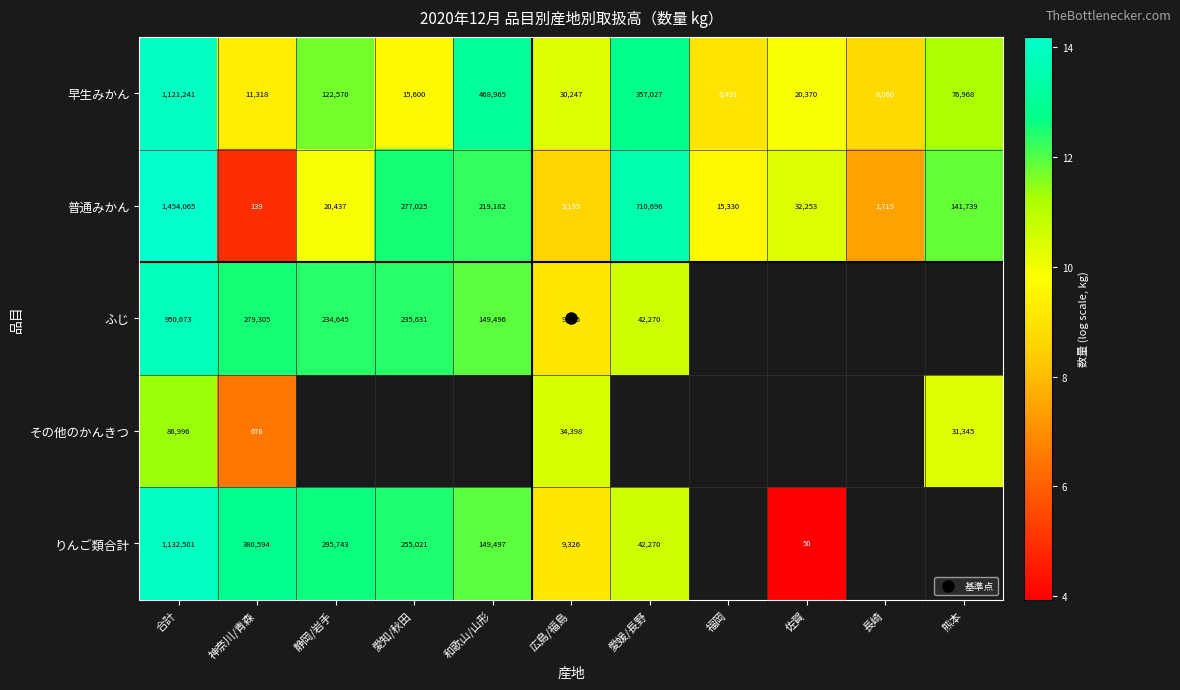

Rank the series by their maximum value, from highest to lowest.

普通みかん, りんご類合計, 早生みかん, ふじ, その他のかんきつ